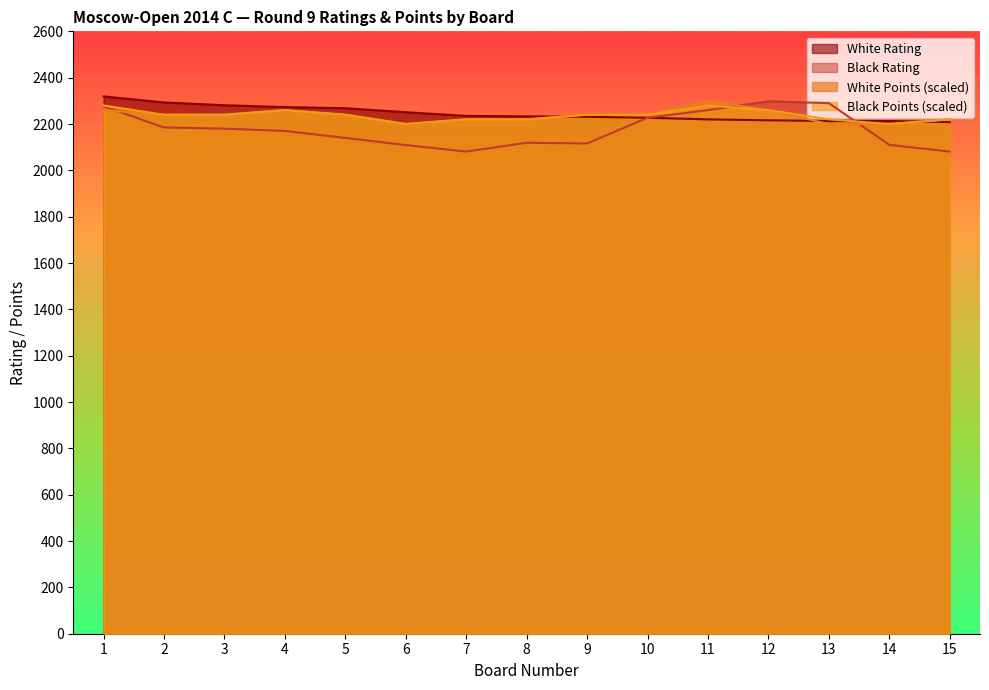

Which series changed the most between 5 and 7?

Black Rating